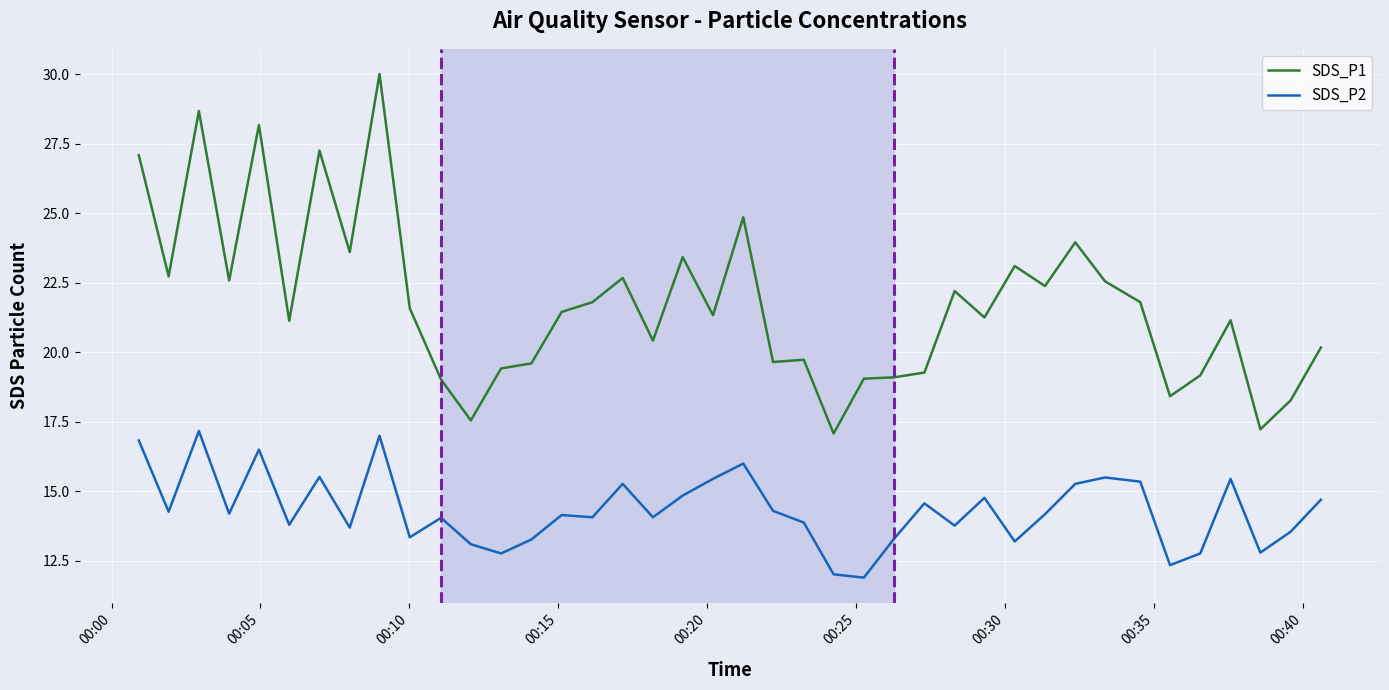

List the series in order of their peak value, lowest first.

SDS_P2, SDS_P1